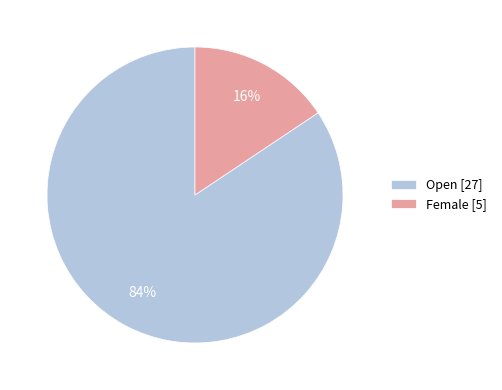

To the nearest percent, what portion does Female represent?

16%